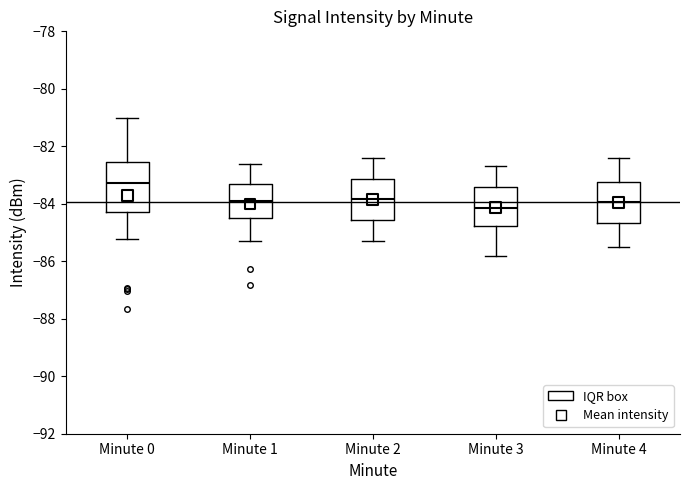

Reading left to right, transcribe this box plot: for each box, give where its median line is, the range the box spans, and where its two whiskers end, as read against the y-axis. The values are not printed on the chart, so give them approximately, as read against the axis.

Minute 0: median -83.2, box -84.2 to -82.6, whiskers -85.2 to -81.0
Minute 1: median -84.0, box -84.4 to -83.4, whiskers -85.2 to -82.6
Minute 2: median -83.8, box -84.6 to -83.2, whiskers -85.2 to -82.4
Minute 3: median -84.2, box -84.8 to -83.4, whiskers -85.8 to -82.6
Minute 4: median -84.0, box -84.6 to -83.2, whiskers -85.4 to -82.4